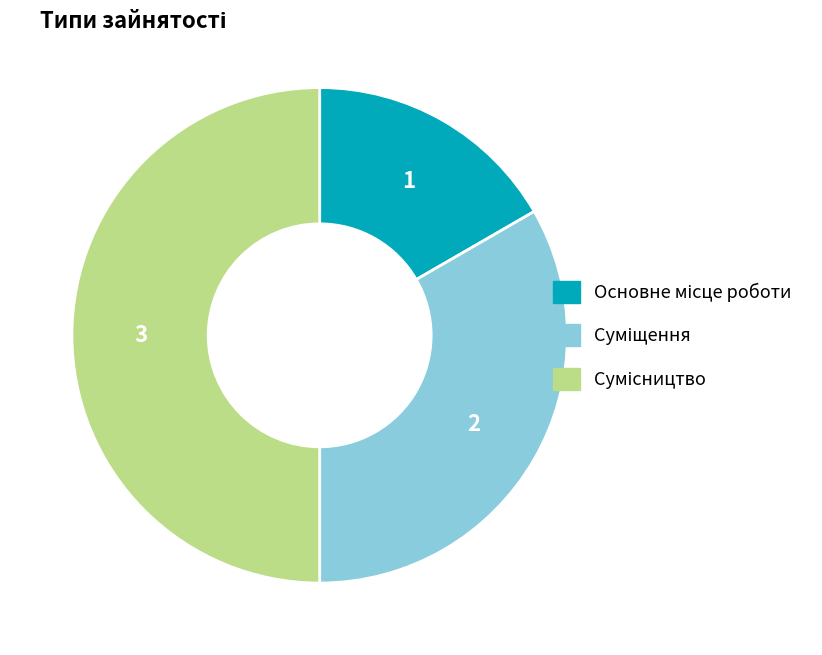

Rank the categories by value from lowest to highest.

Основне місце роботи, Суміщення, Сумісництво